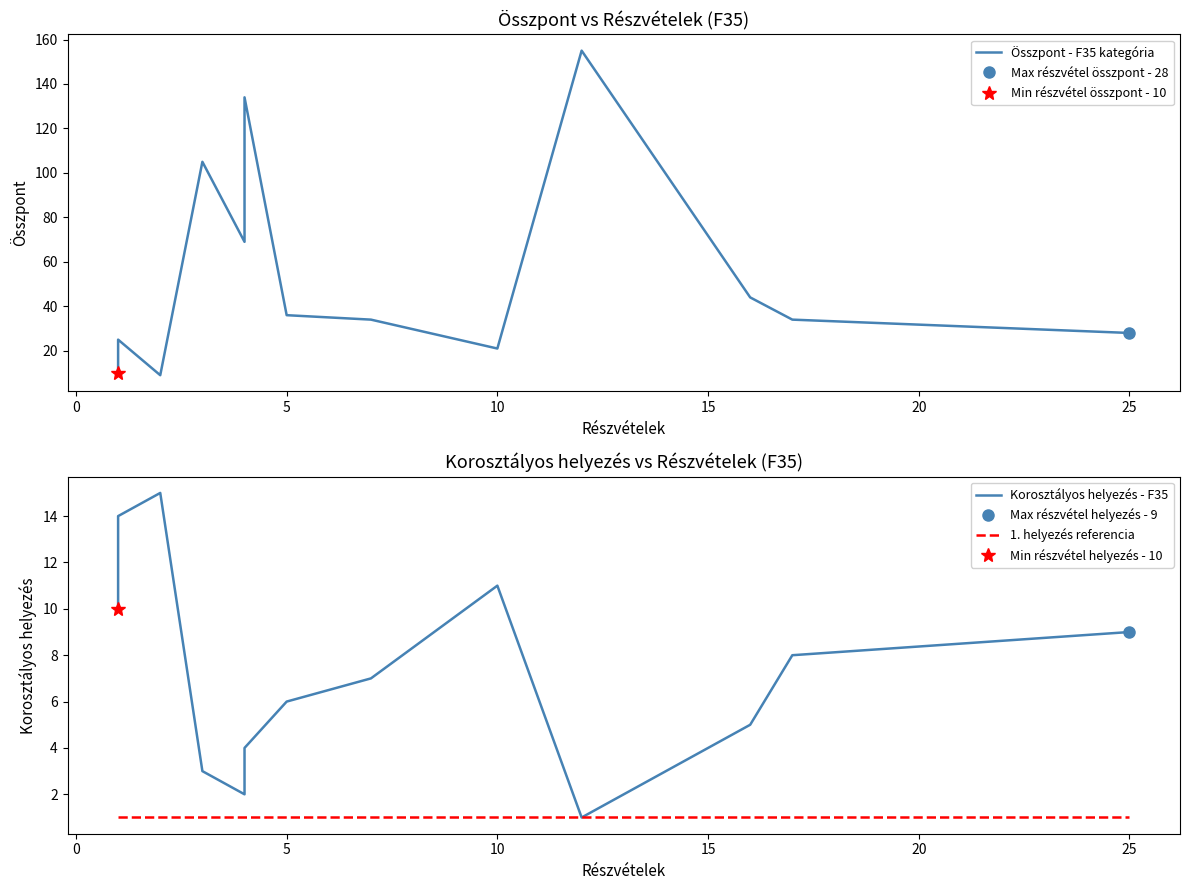

Is it true that Korosztályos helyezés - F35 equals 2 at 30?

False